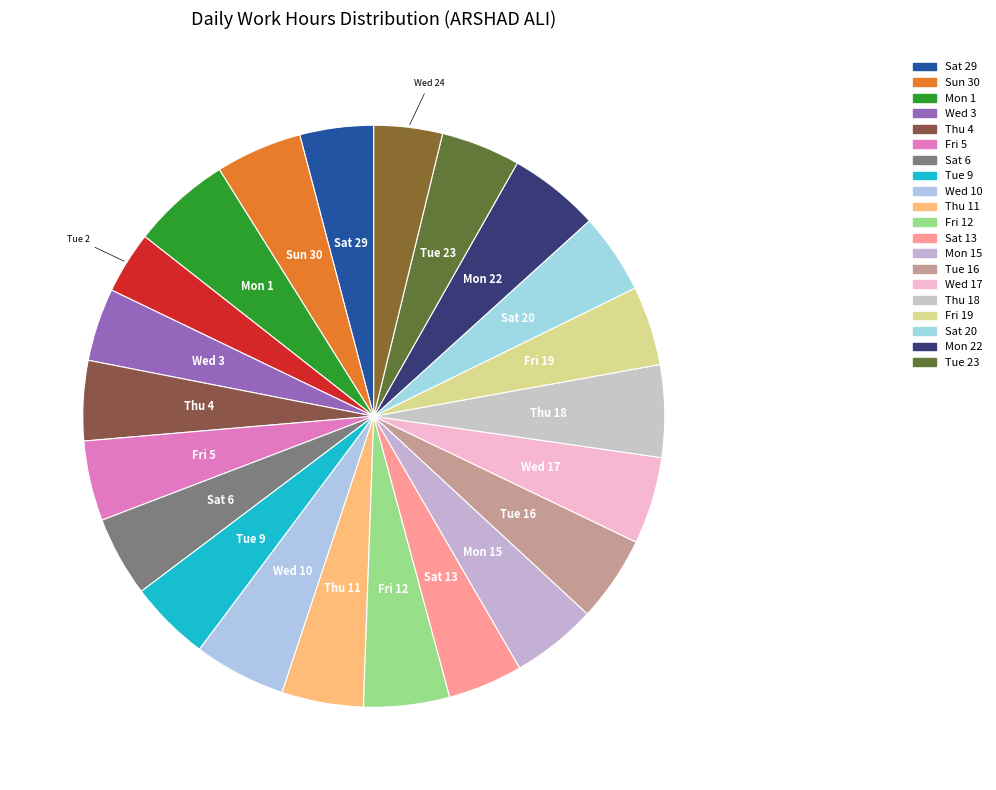

Is there a majority slice in this chart?

No